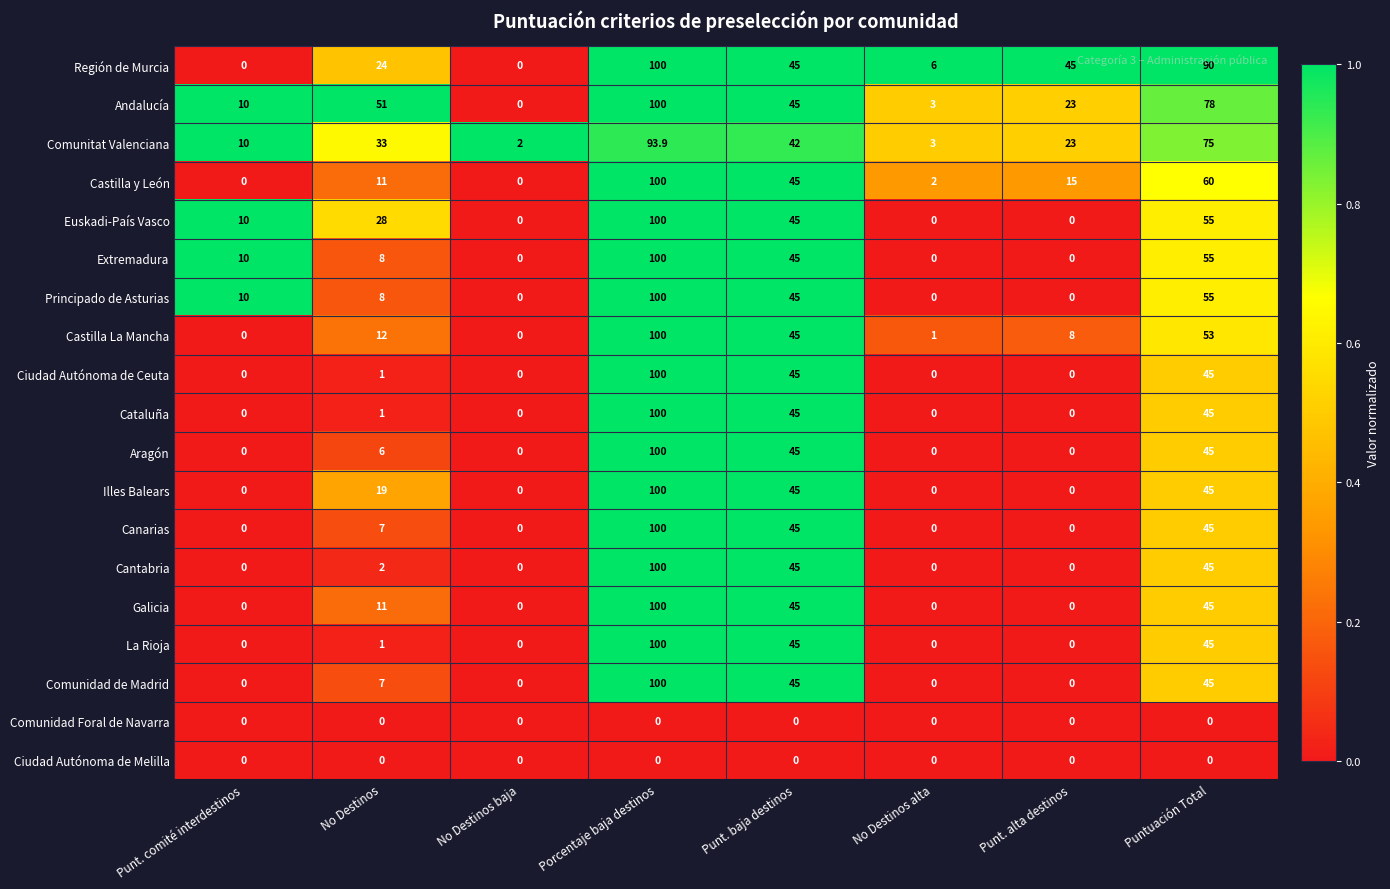

Is the value of Región de Murcia at No Destinos greater than the value of Ciudad Autónoma de Ceuta at No Destinos baja?

Yes